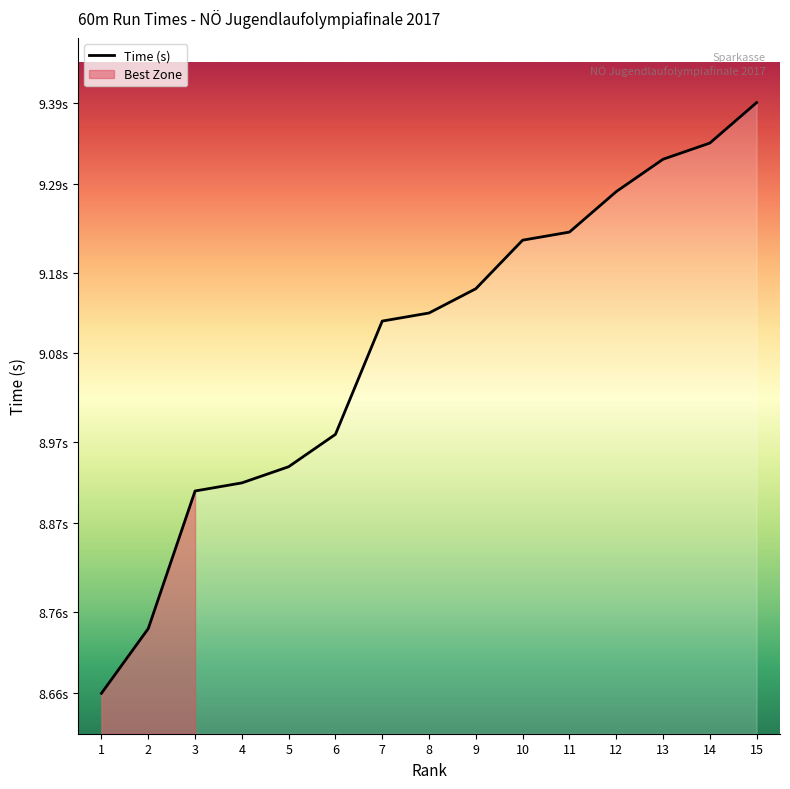

How many values exceed 9?

9